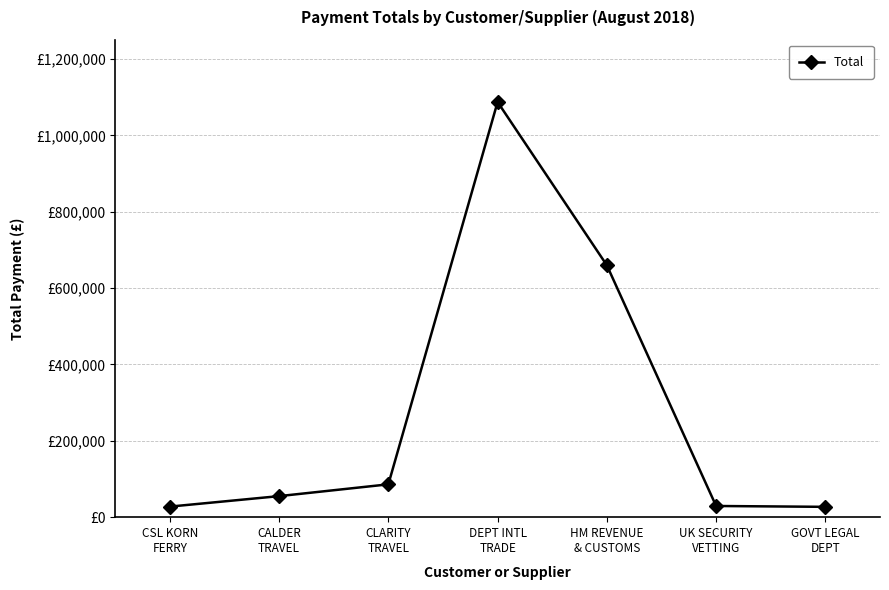

Rank the categories by value from lowest to highest.

GOVT LEGAL
DEPT, CSL KORN
FERRY, UK SECURITY
VETTING, CALDER
TRAVEL, CLARITY
TRAVEL, HM REVENUE
& CUSTOMS, DEPT INTL
TRADE